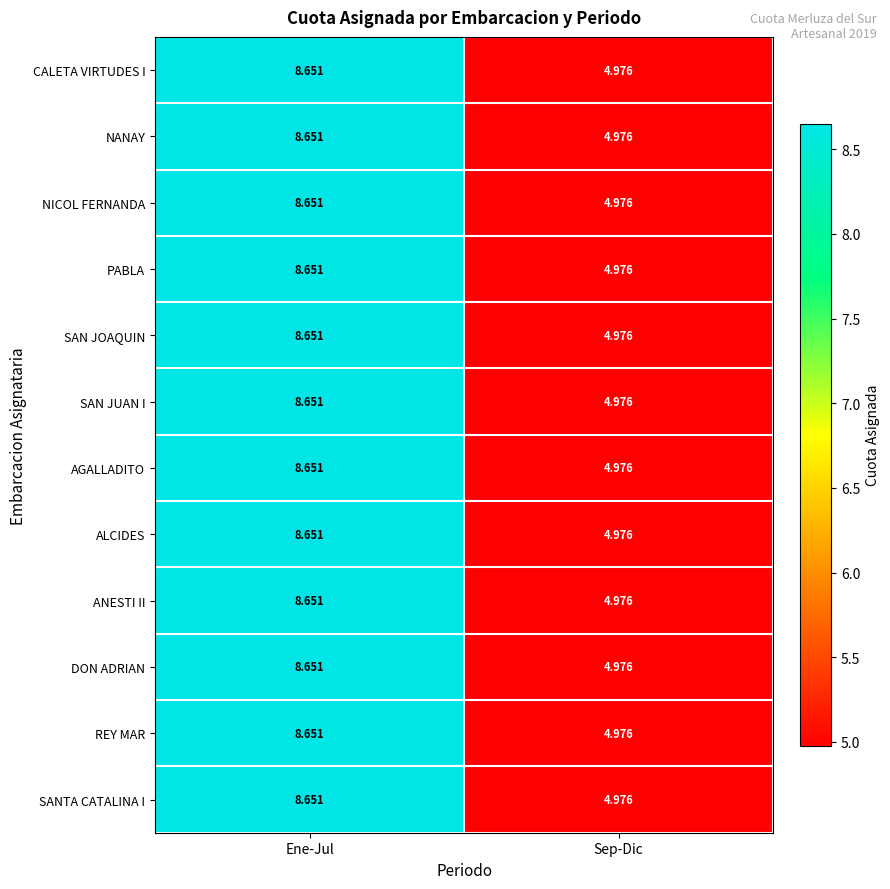

At which category is the sum across all series the highest?

Ene-Jul